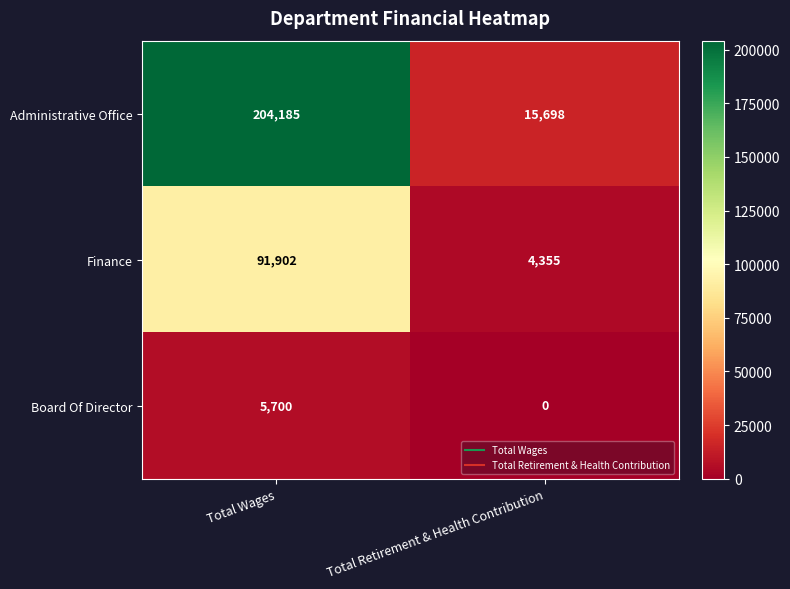

At Total Retirement & Health Contribution, list the series in order from largest to smallest.

Administrative Office, Finance, Board Of Director